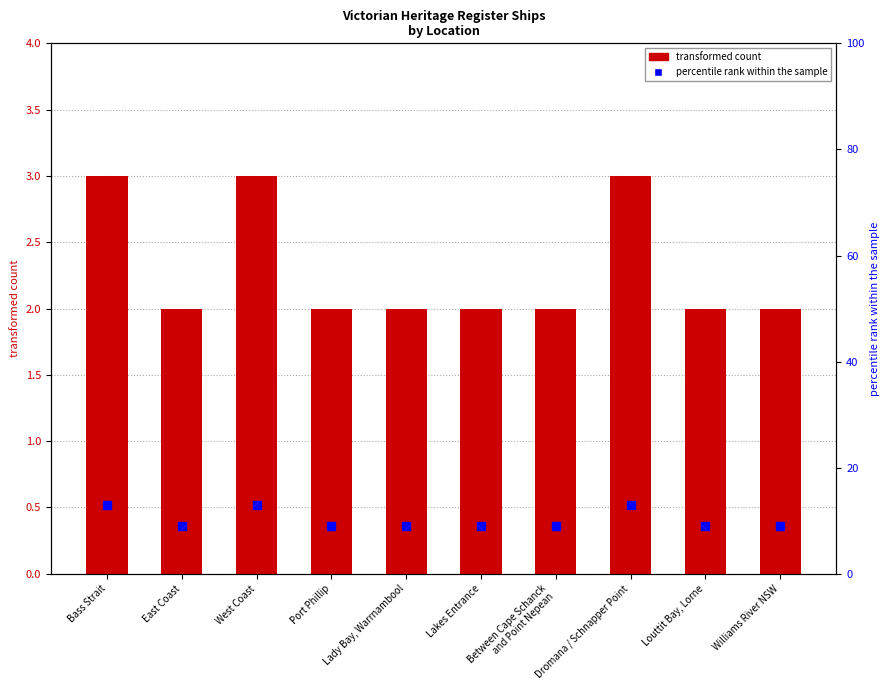

Which series reaches the maximum Y coordinate?

Percentile rank